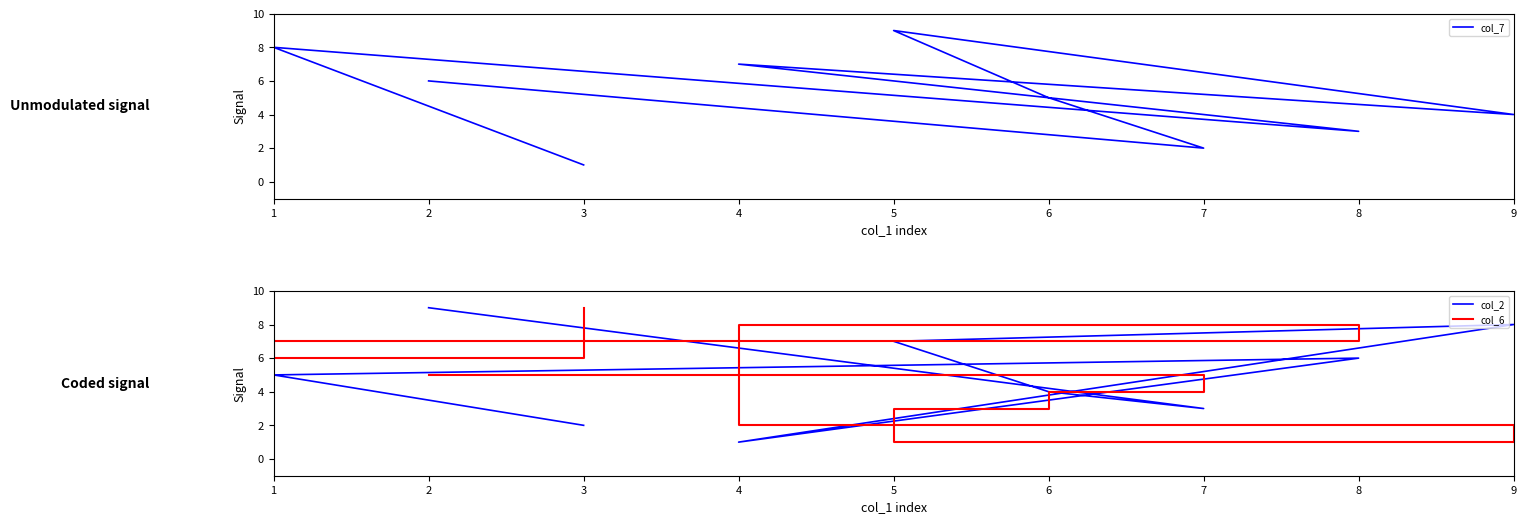

The col_2 series shows 2 at 4. True or false?

False